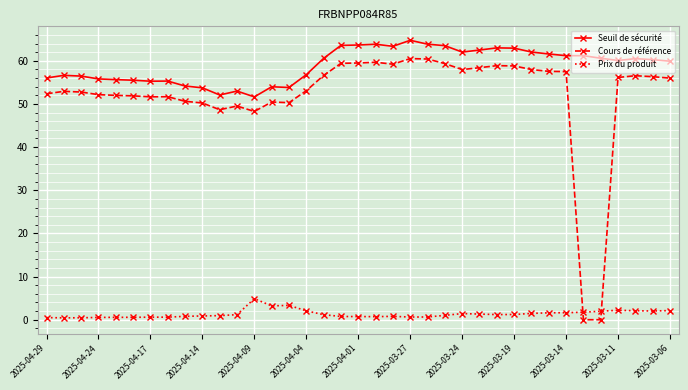

True or false: Cours de référence has more than 2 points higher than both neighbors.

True